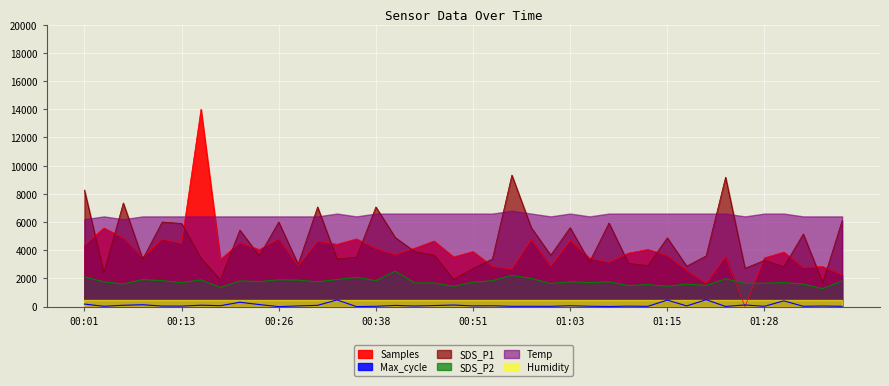

True or false: Samples has more than 2 interior local peaks.

True